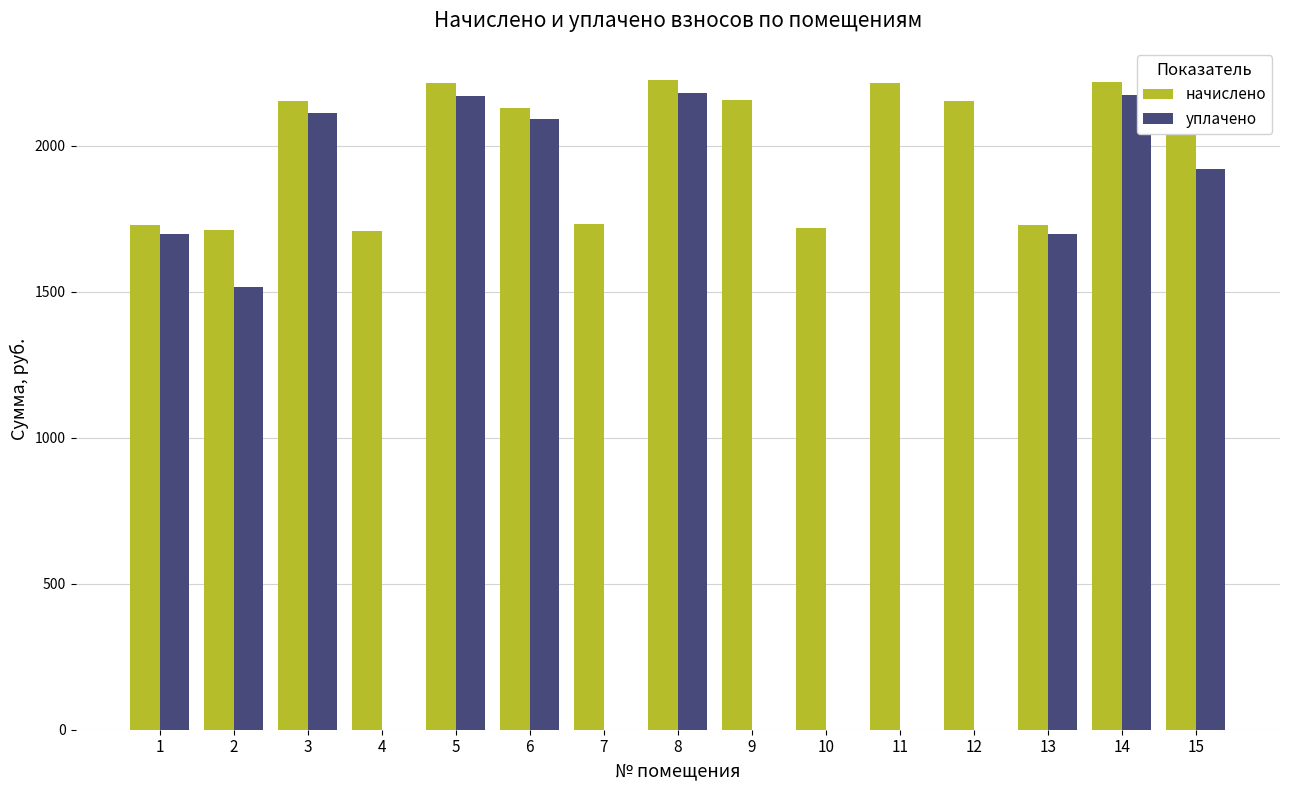

Between 2 and 7, which series saw the biggest shift?

уплачено